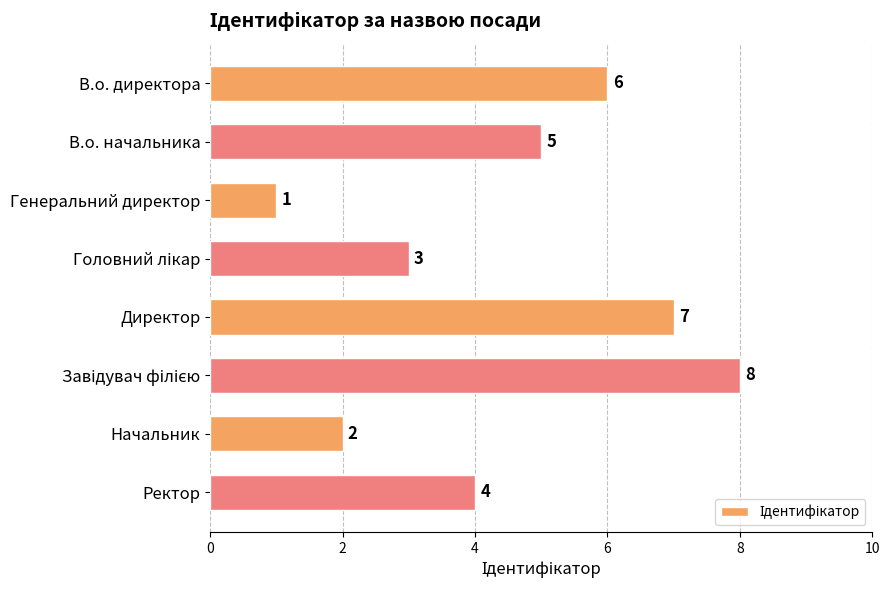

How many data points are less than 5?

4